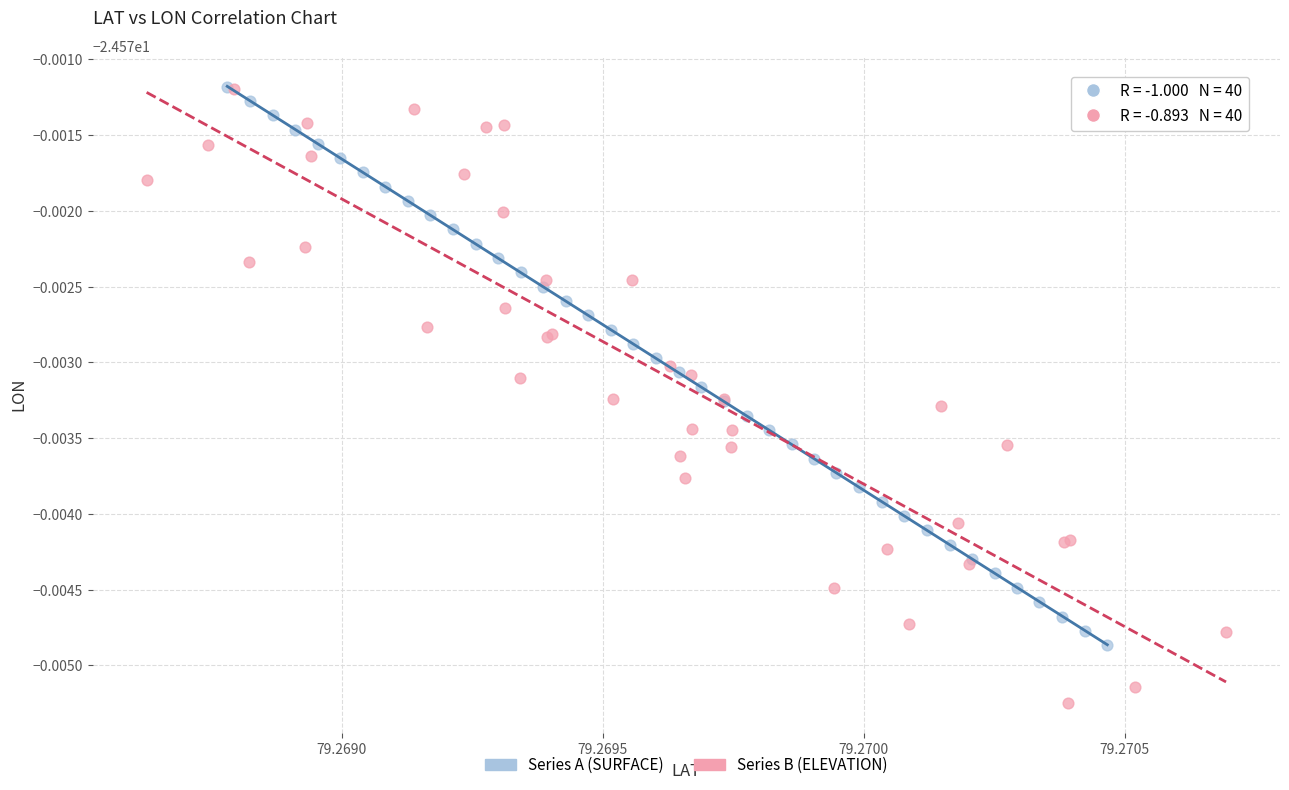

What are all the series names shown in the legend?

Series A (SURFACE), Series B (ELEVATION)